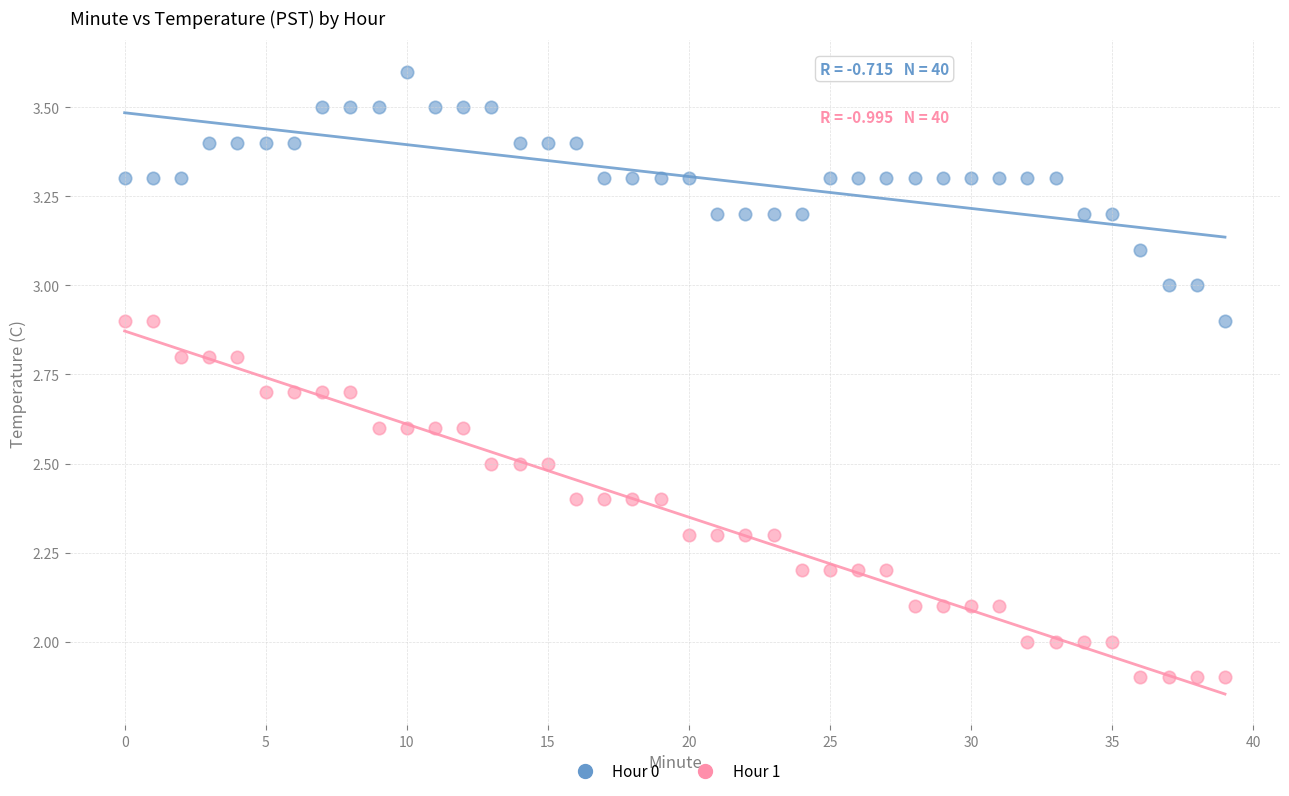

What are all the series names shown in the legend?

Hour 0, Hour 1